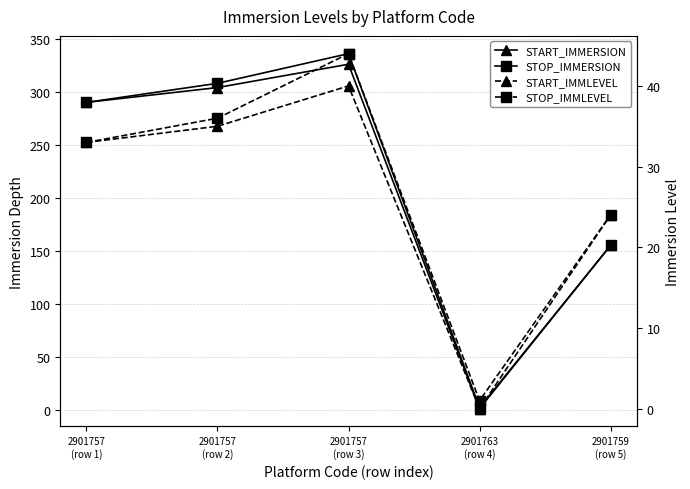

Which series changed the most between 2901757
(row 3) and 2901763
(row 4)?

STOP_IMMERSION